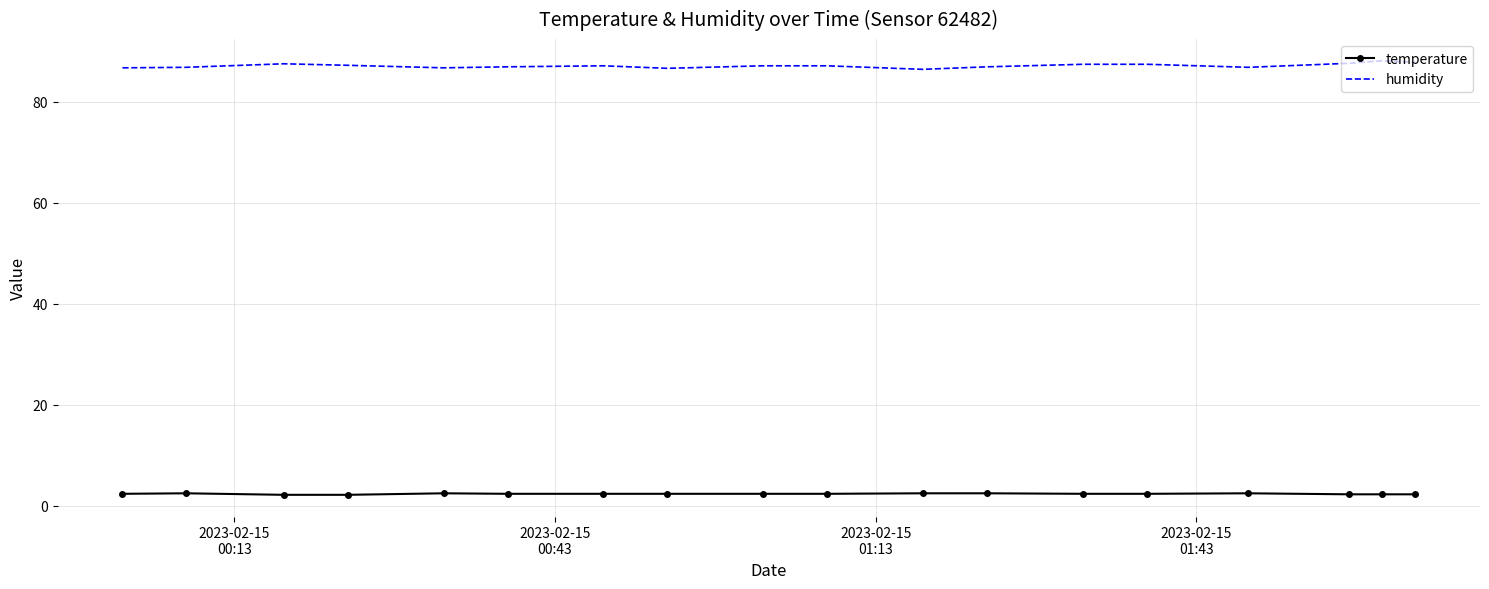

What is the greatest value displayed?

88.1